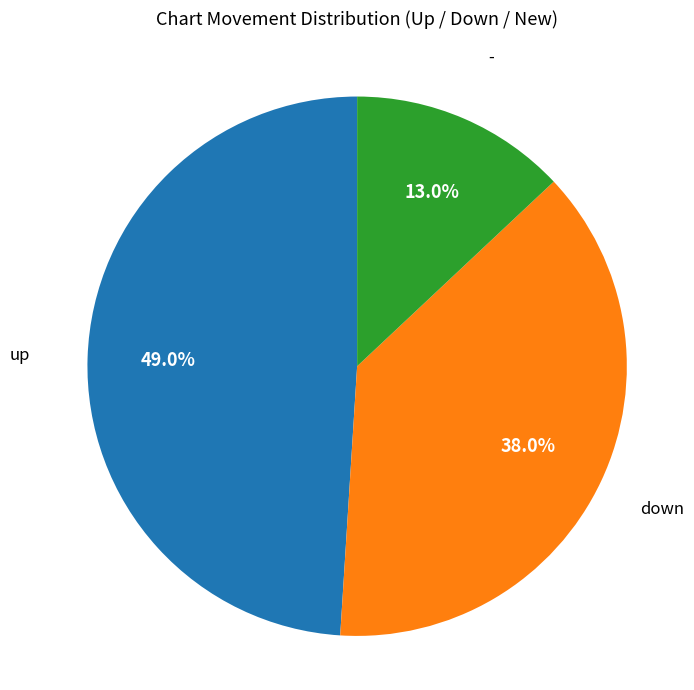

What is the total percentage of - and up?

62.0%